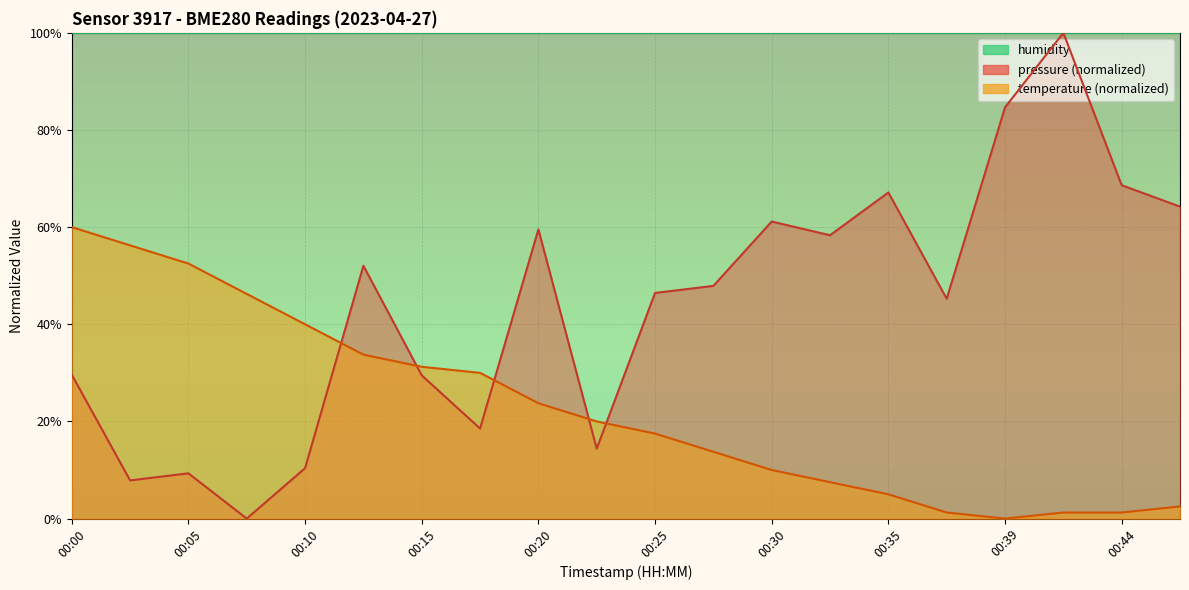

How many values in pressure are above zero?

19